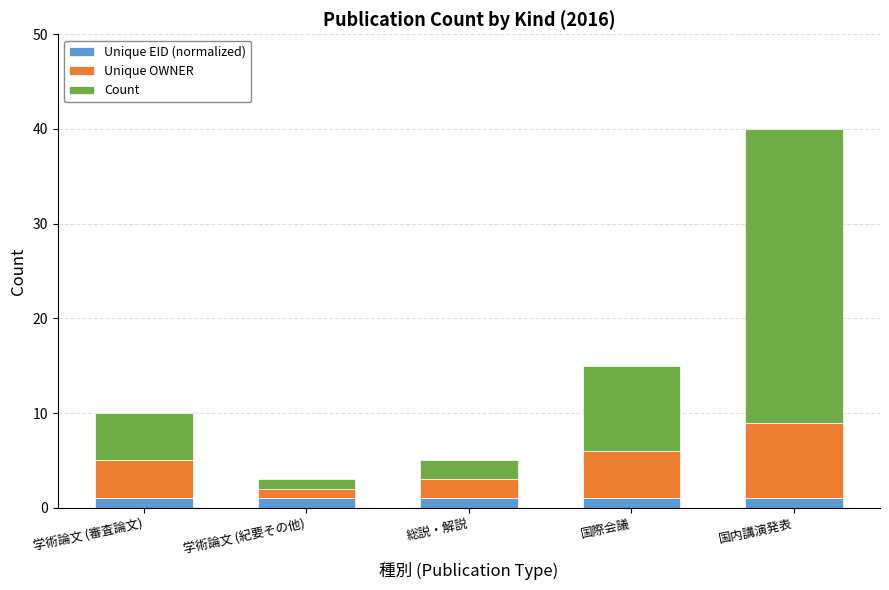

Reading left to right, what are the values for Unique EID (normalized)?

学術論文 (審査論文)=1	学術論文 (紀要その他)=1	総説・解説=1	国際会議=1	国内講演発表=1